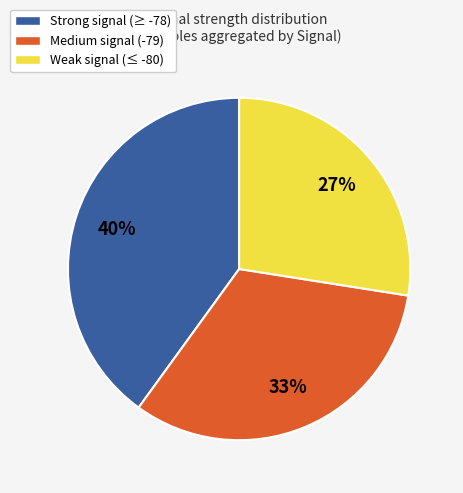

What is the smallest slice in the pie chart?

Weak signal (≤ -80)